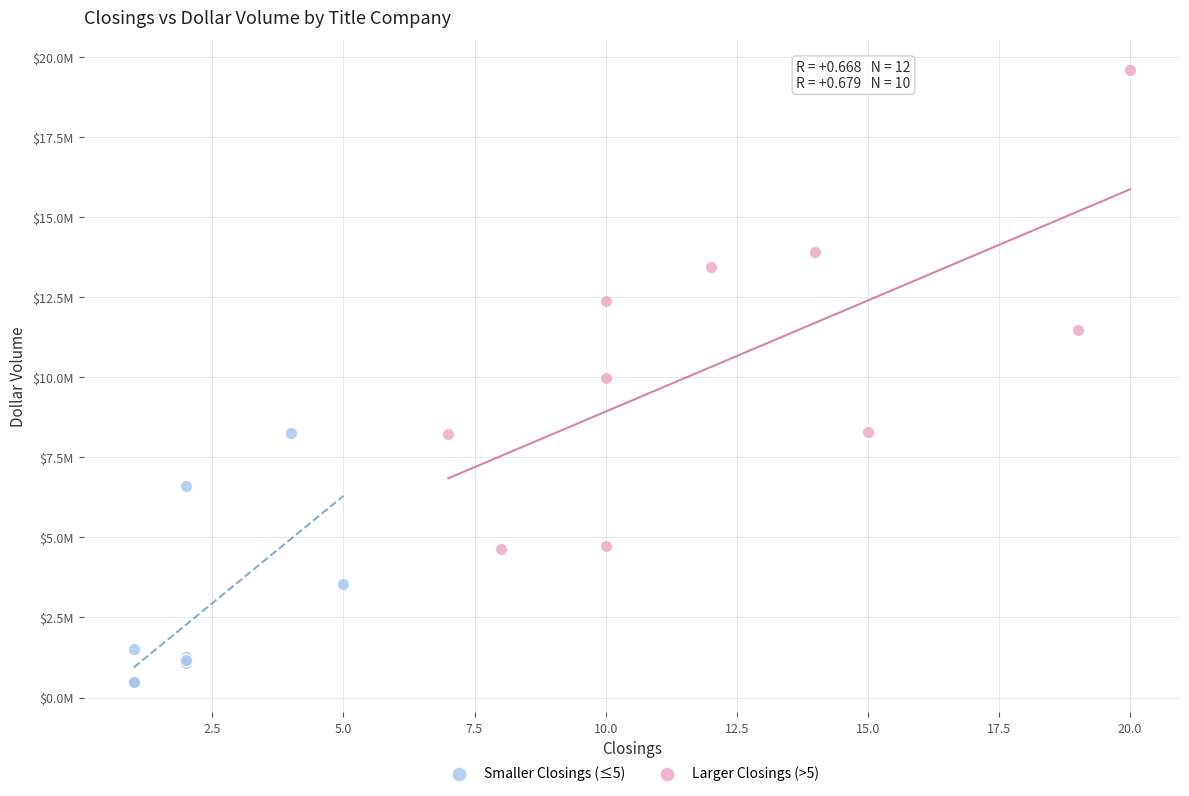

Which series reaches the minimum Y coordinate?

Smaller Closings (≤5)